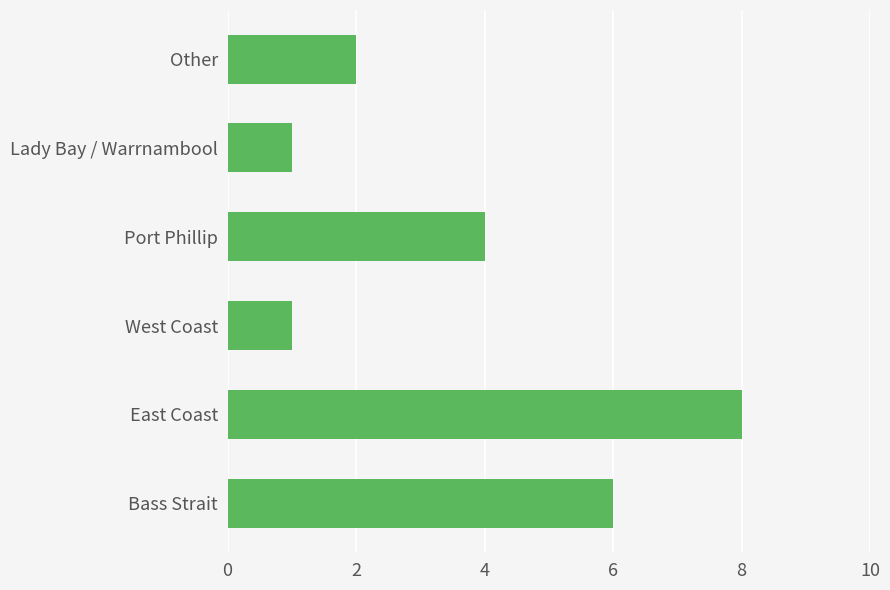

What is the average value?

4